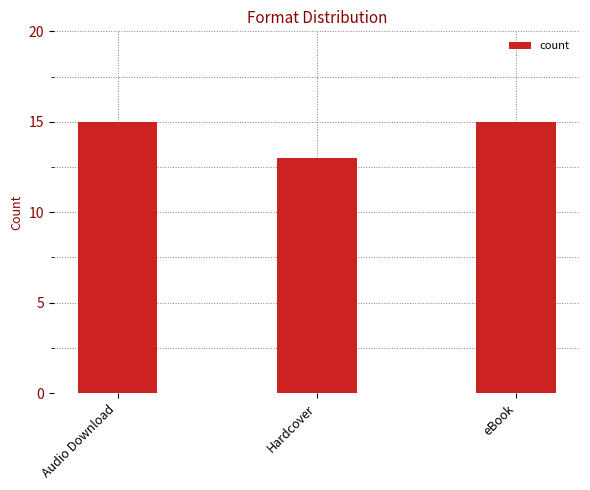

What is the difference between the maximum and minimum values?

2